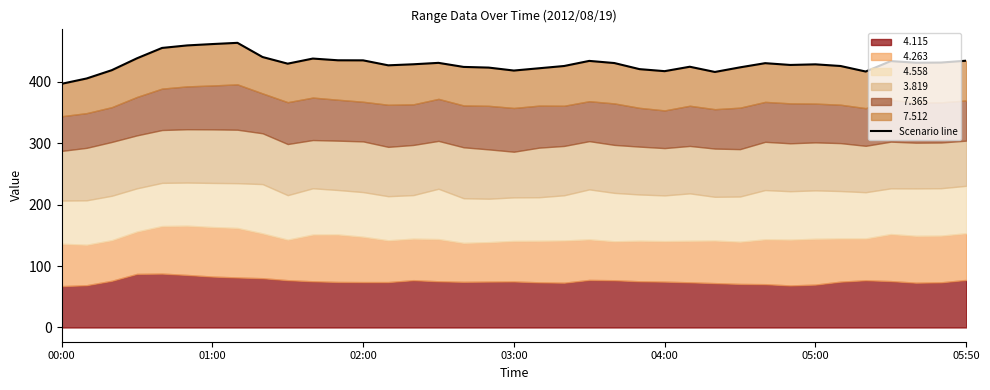

Does the chart have visible grid lines?

No